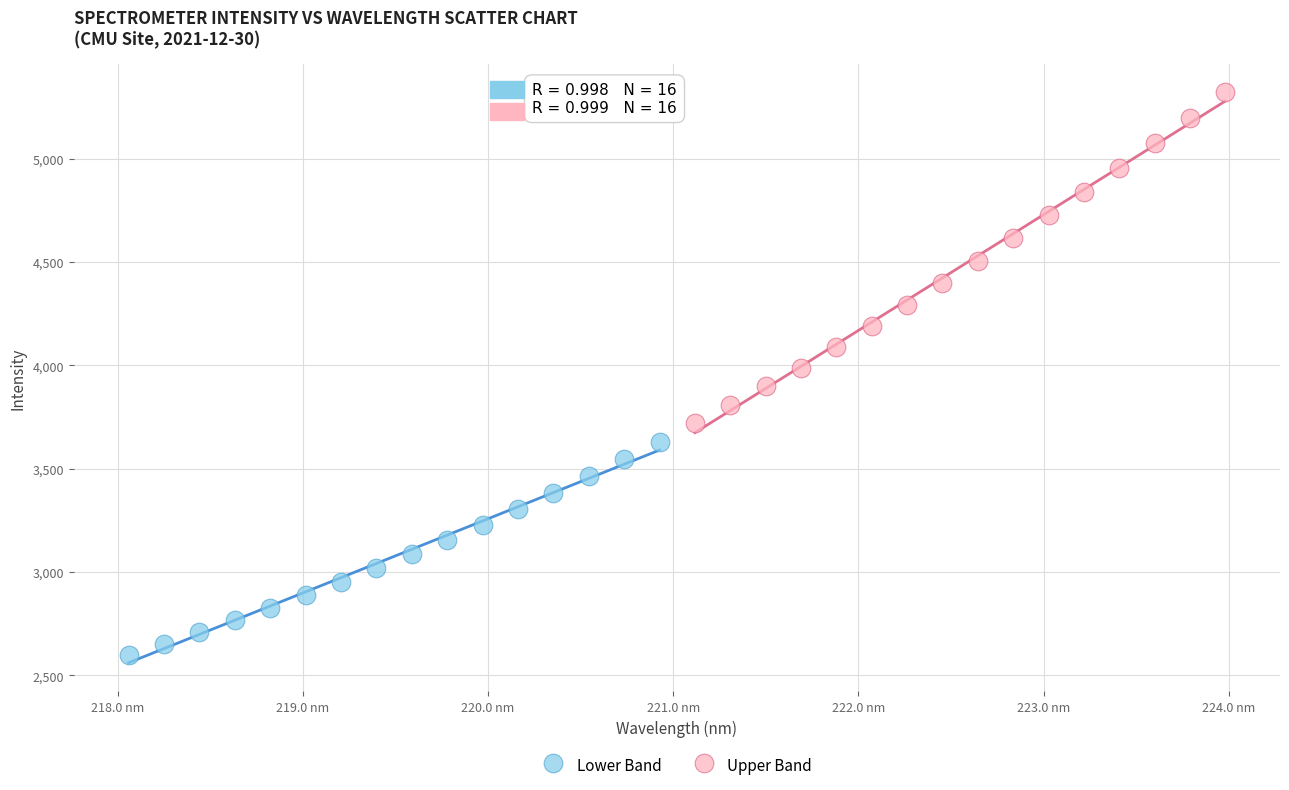

Which series contains the lowest Y value?

Lower Band